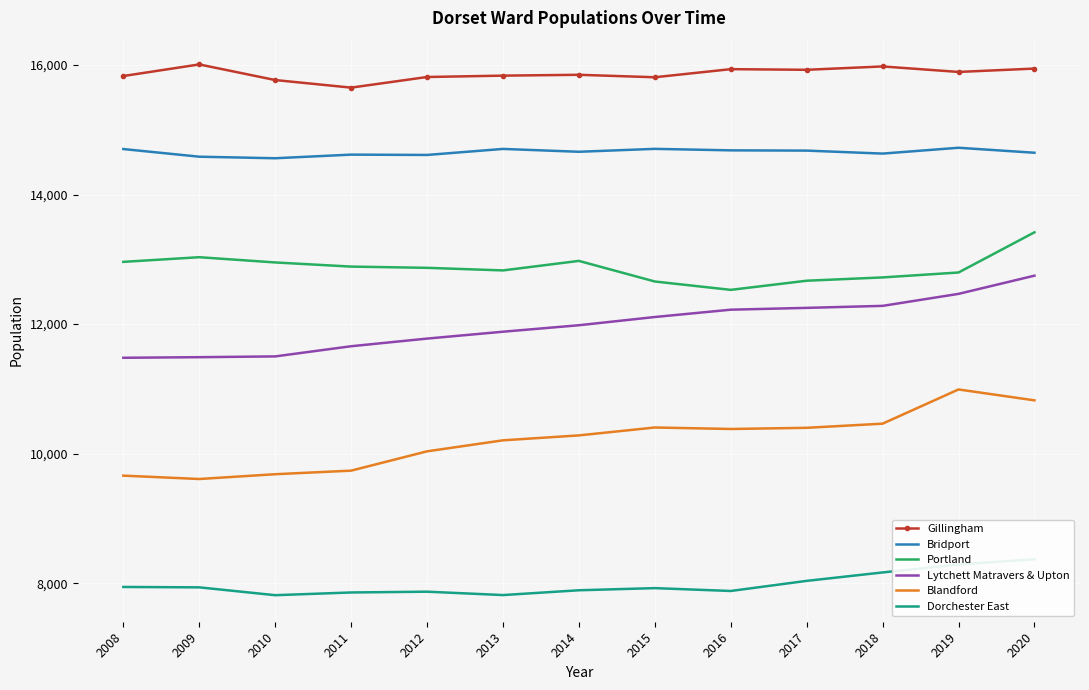

The Lytchett Matravers & Upton series shows 16845 at 2016. True or false?

False